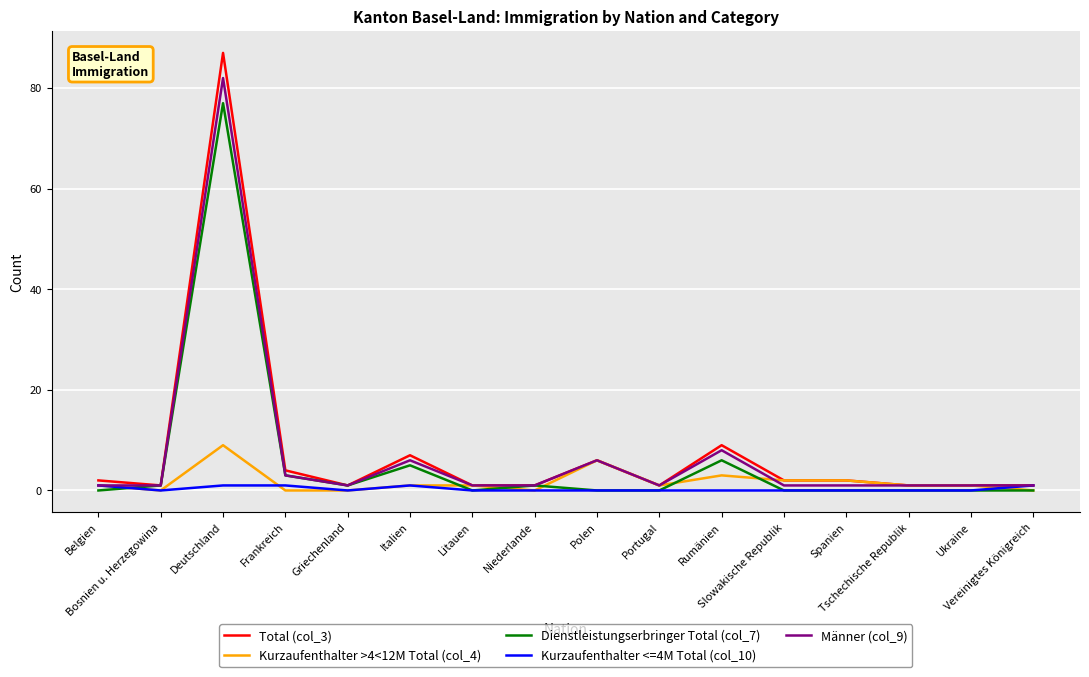

What are all the series names shown in the legend?

Total (col_3), Kurzaufenthalter >4<12M Total (col_4), Dienstleistungserbringer Total (col_7), Kurzaufenthalter <=4M Total (col_10), Männer (col_9)